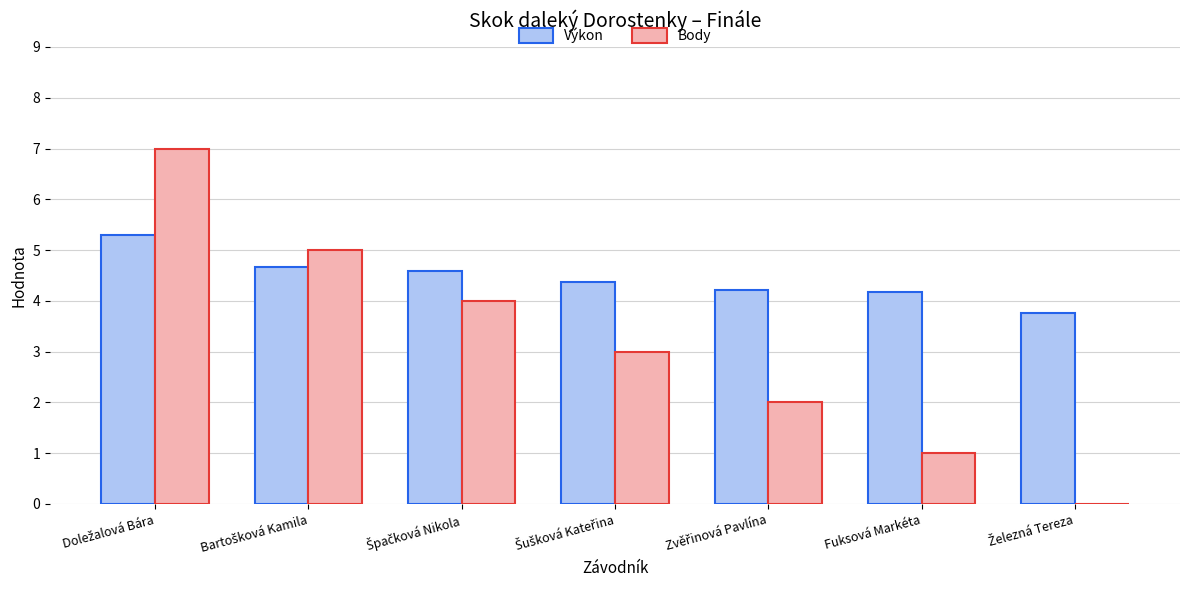

What is the highest value of the Body series?

7.0